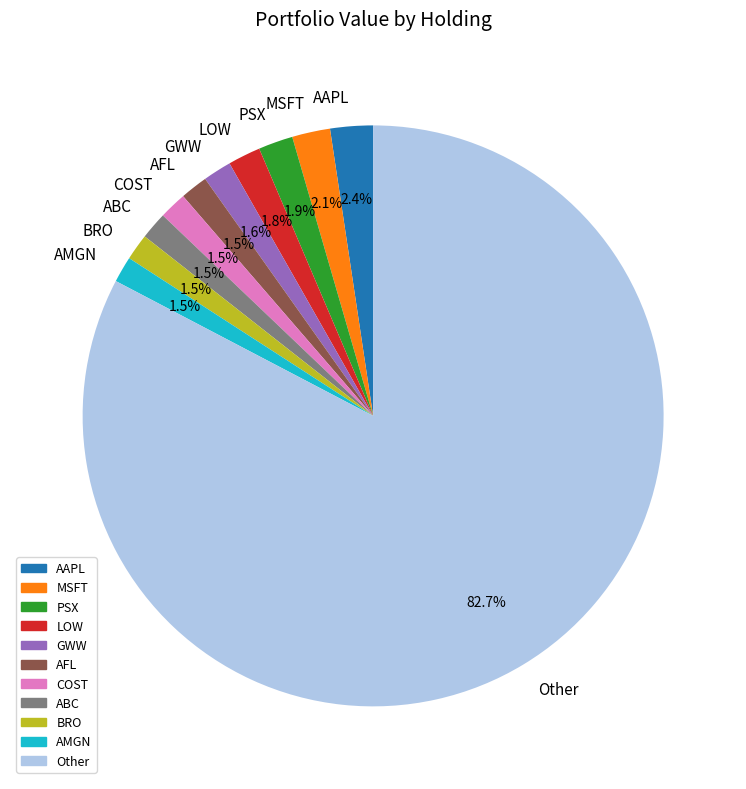

What is the ratio of the value at LOW to the value at GWW?

1.1